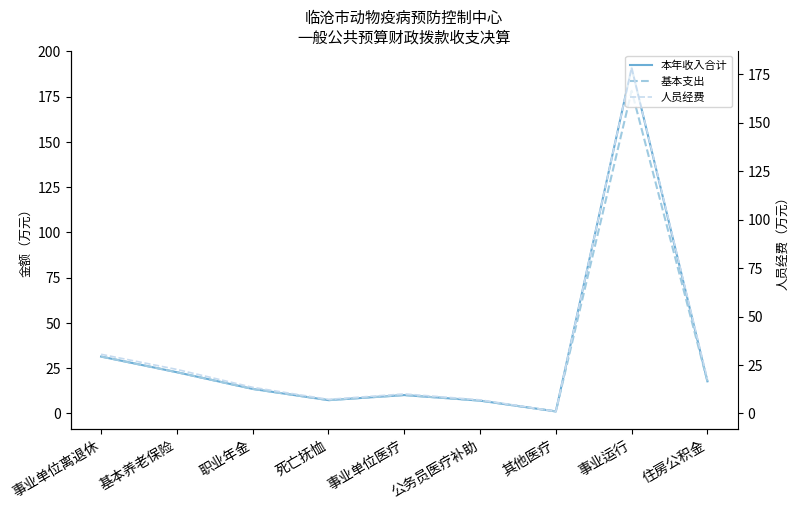

The value of 基本支出 at 事业单位离退休 is 20.8. True or false?

False